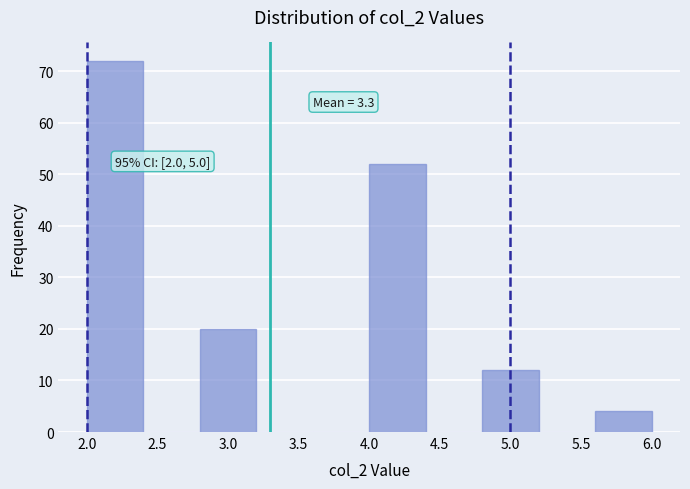

Over which range of the x-axis is the bar tallest?

2.0 to 2.4